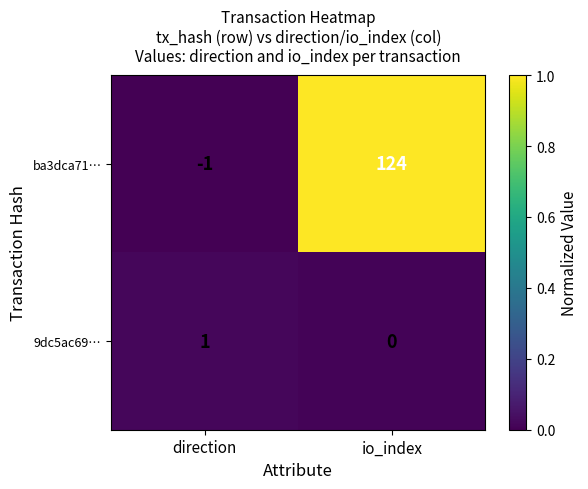

Which series has the largest total across all categories?

ba3dca71…